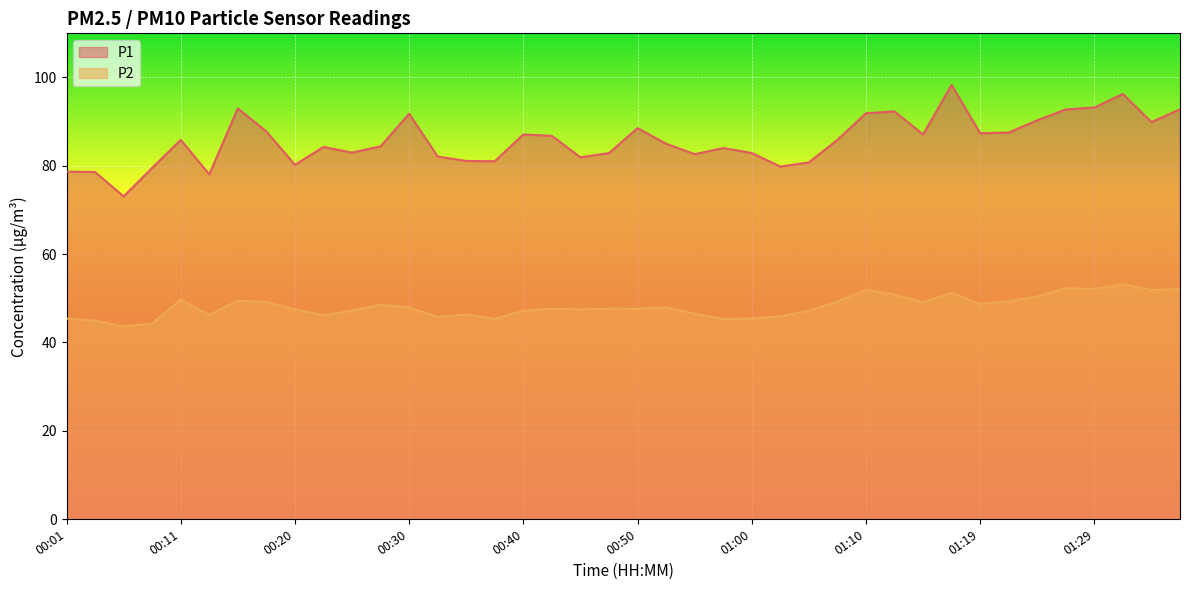

What position from the left is 00:18?

8